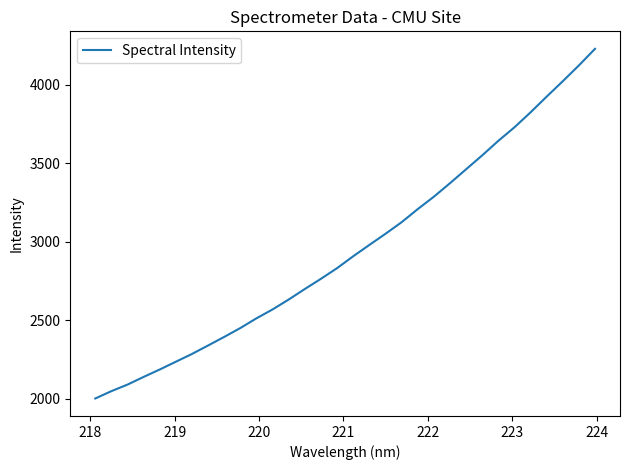

How many values are below 2907?

16